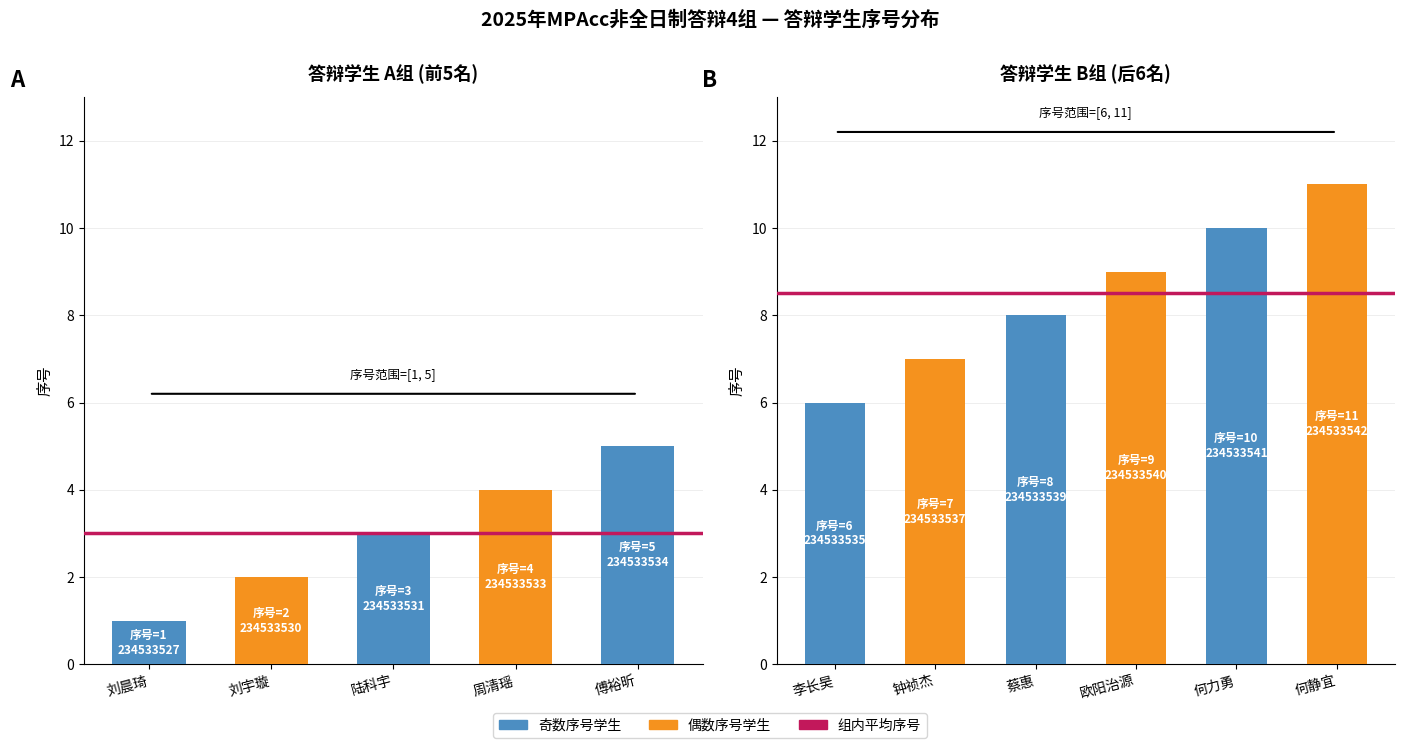

Does the chart contain stacked bars?

No